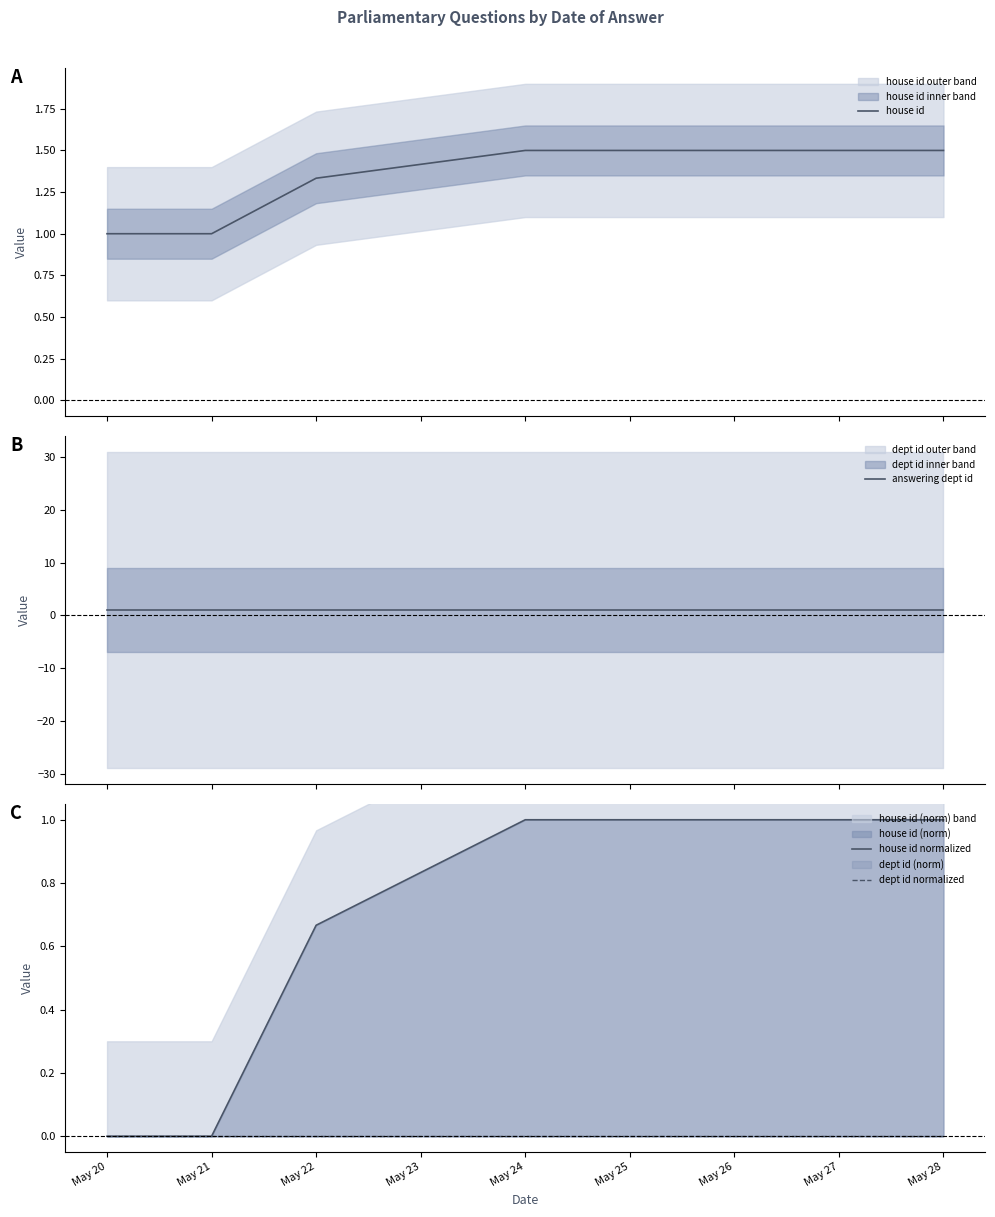

List the series in order of their overall mean, lowest first.

dept id normalized, house id normalized, answering dept id, house id